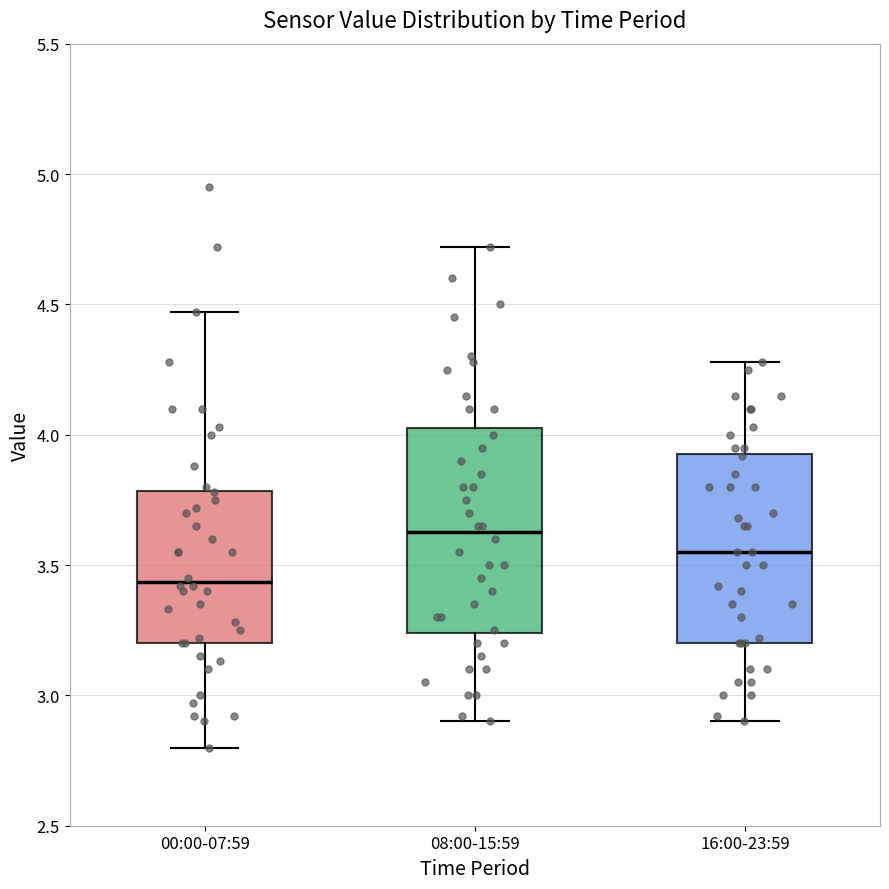

Which box is the tallest, from its lower edge to its upper edge?

08:00-15:59